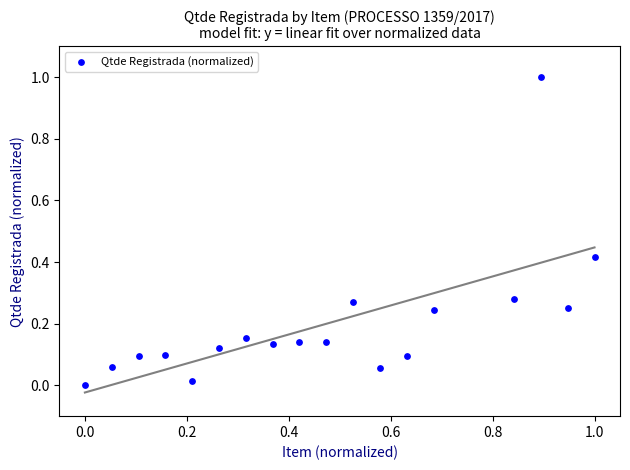

What is the range of Y values (max minus min)?

1.0